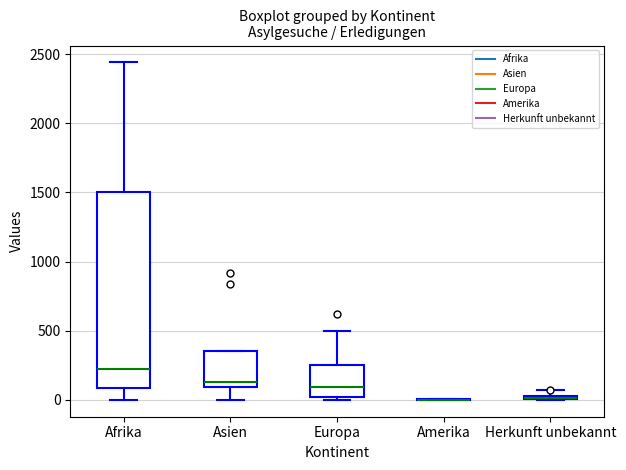

Which box is the tallest, from its lower edge to its upper edge?

Afrika